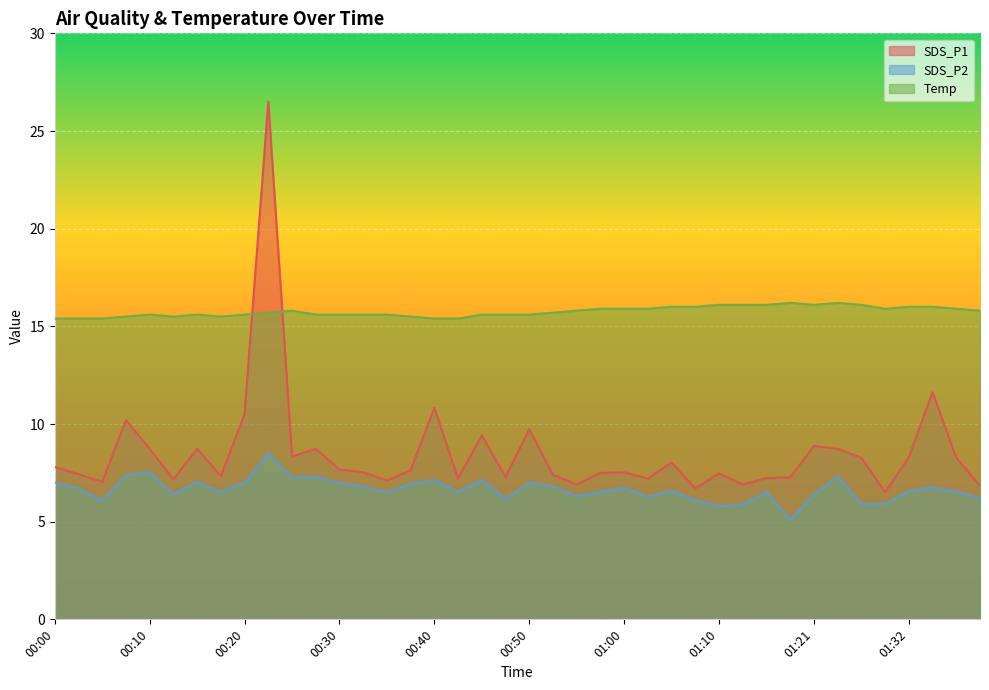

How many interior local peaks does the SDS_P1 series have?

12